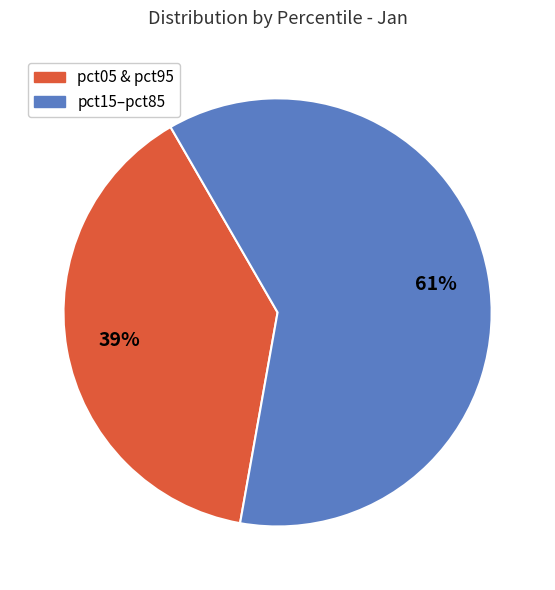

To the nearest percent, what is the difference between the pct15–pct85 and pct05 & pct95 slice percentages?

22%